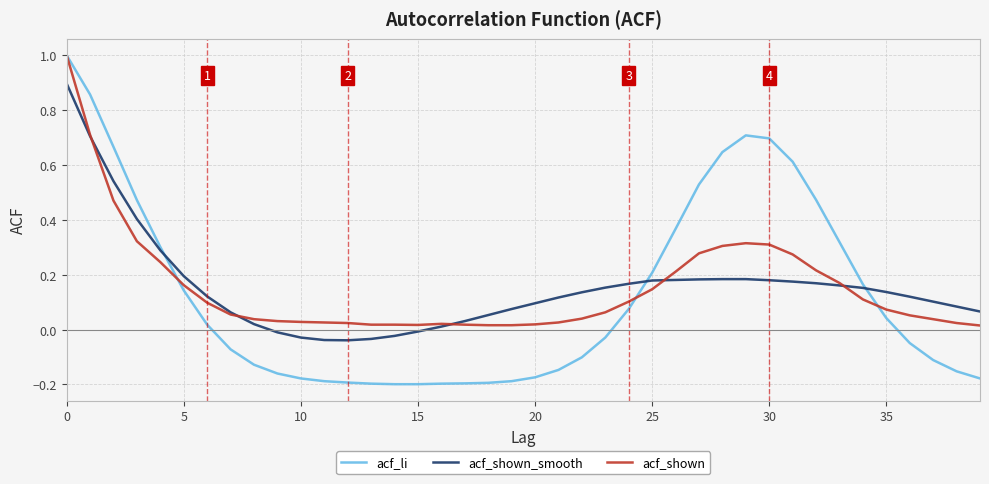

Which series has the largest range (max minus min)?

acf_li